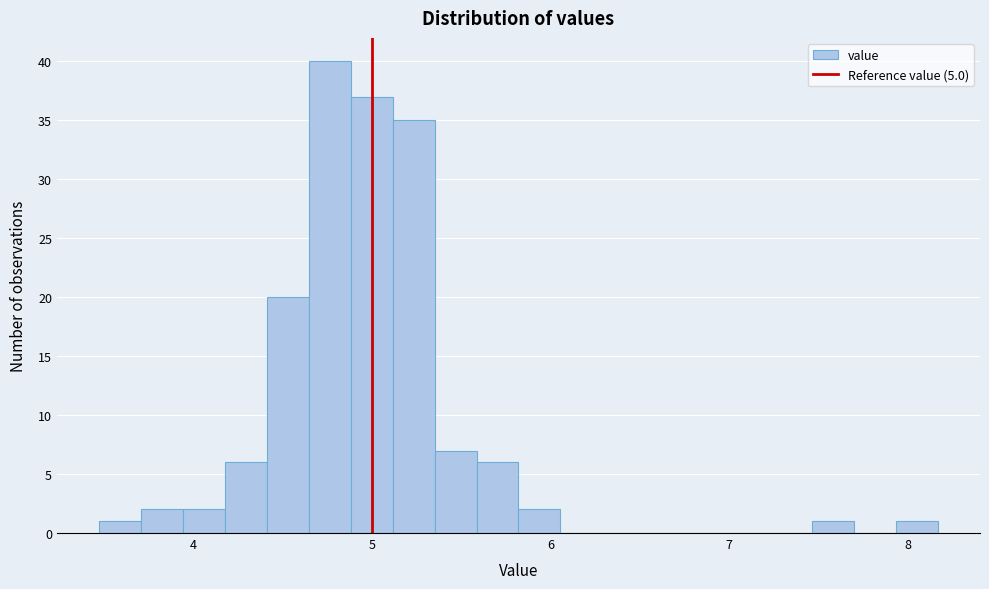

Read against the x-axis, roughly where is the centre of the tallest bar?

4.8